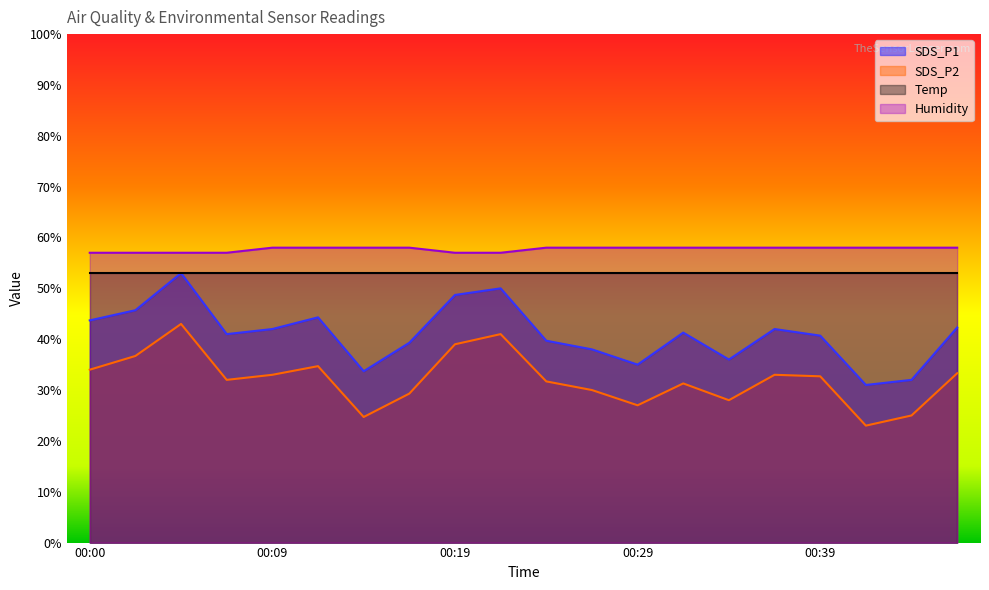

What is the value of the SDS_P1 point at the 10th from the left?

50.0